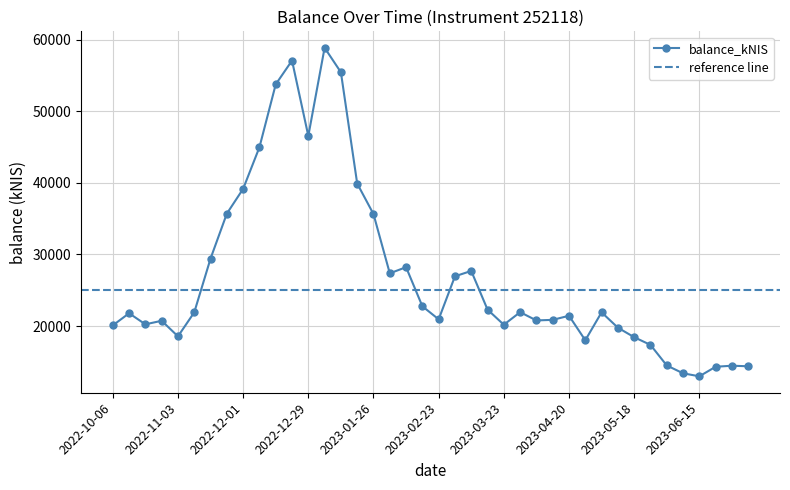

What is the label of the 25th point from the left?

2023-03-23